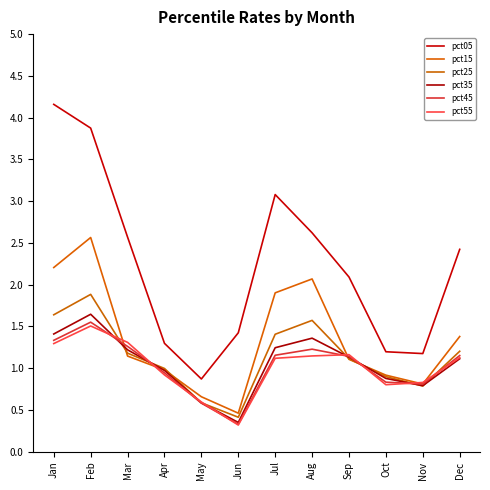

Which category has the highest value in the pct25 series?

Feb